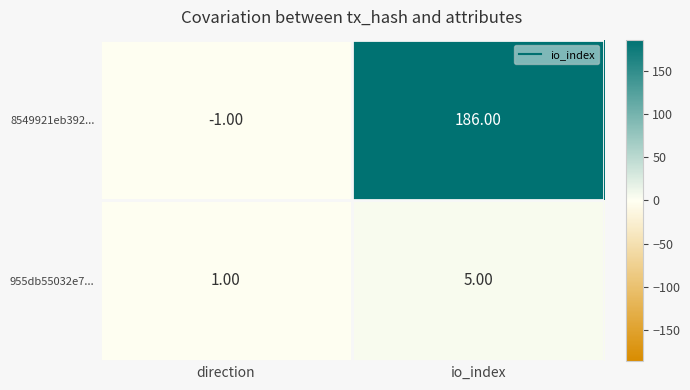

Which series has the largest total across all categories?

8549921eb392...